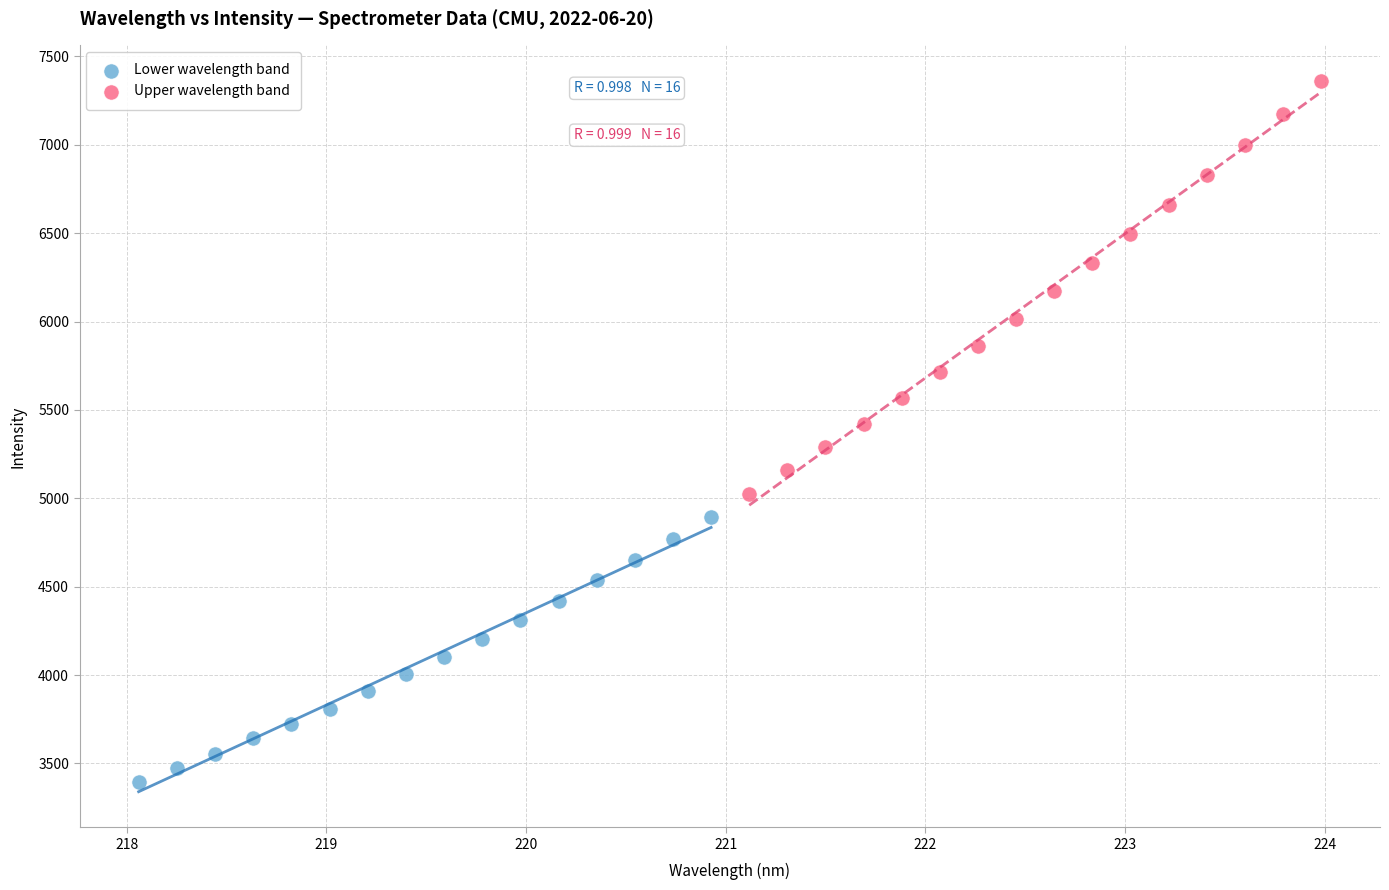

Which series reaches the minimum Y coordinate?

Lower wavelength band